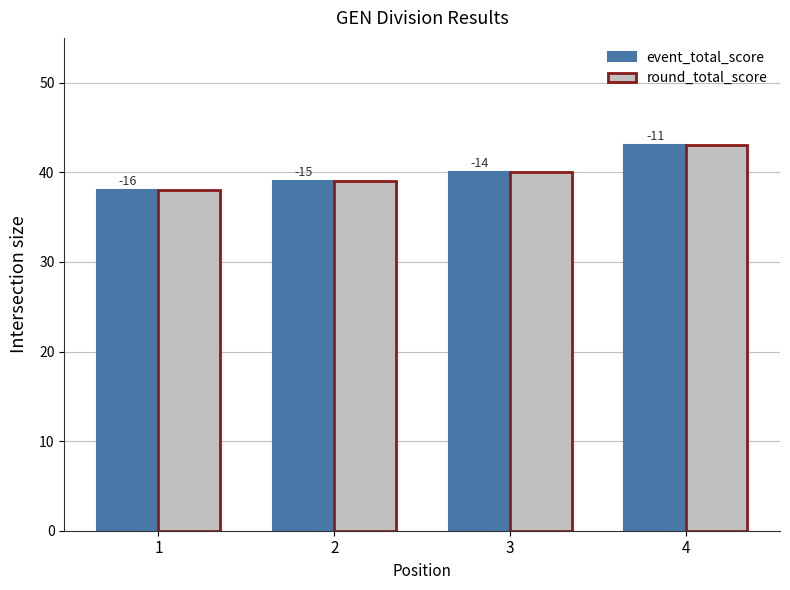

Are the bars horizontal?

No